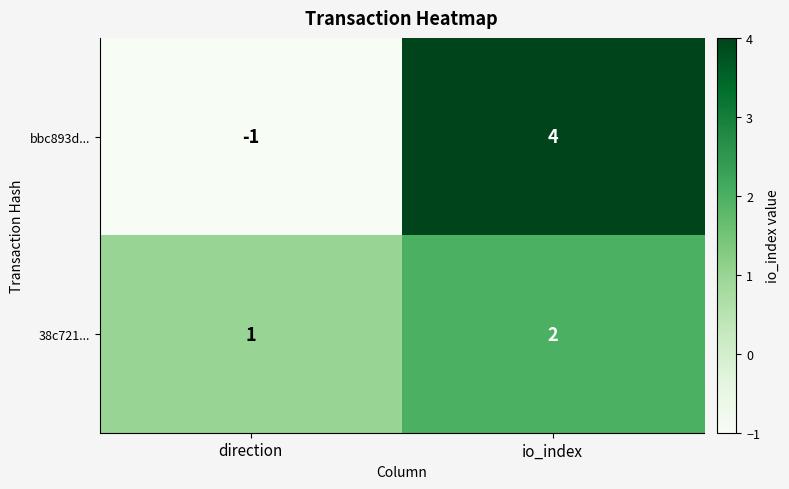

What is the sum of all bbc893d... values?

3